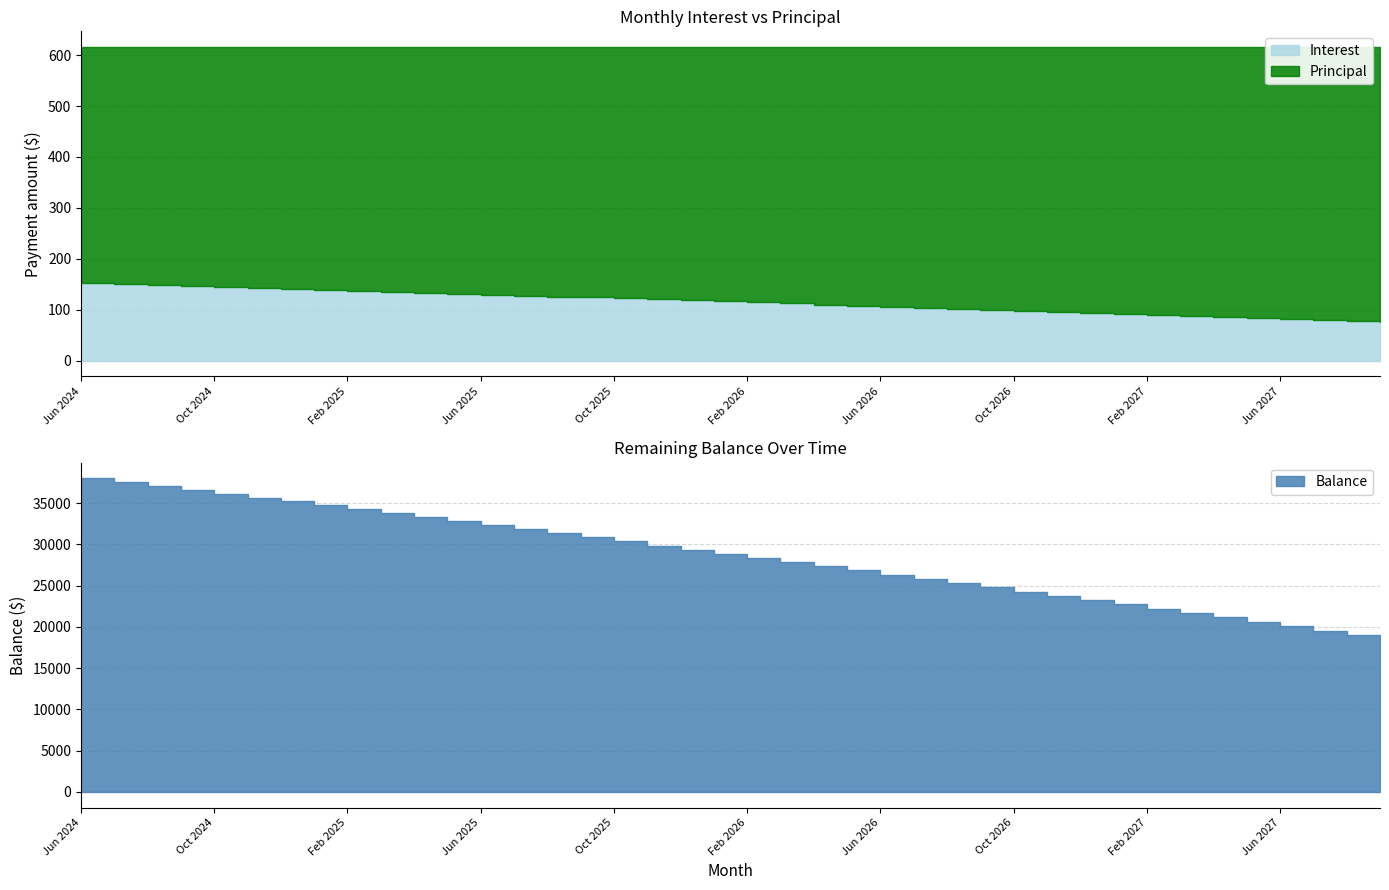

At which label does Balance reach its minimum?

Sep 2027